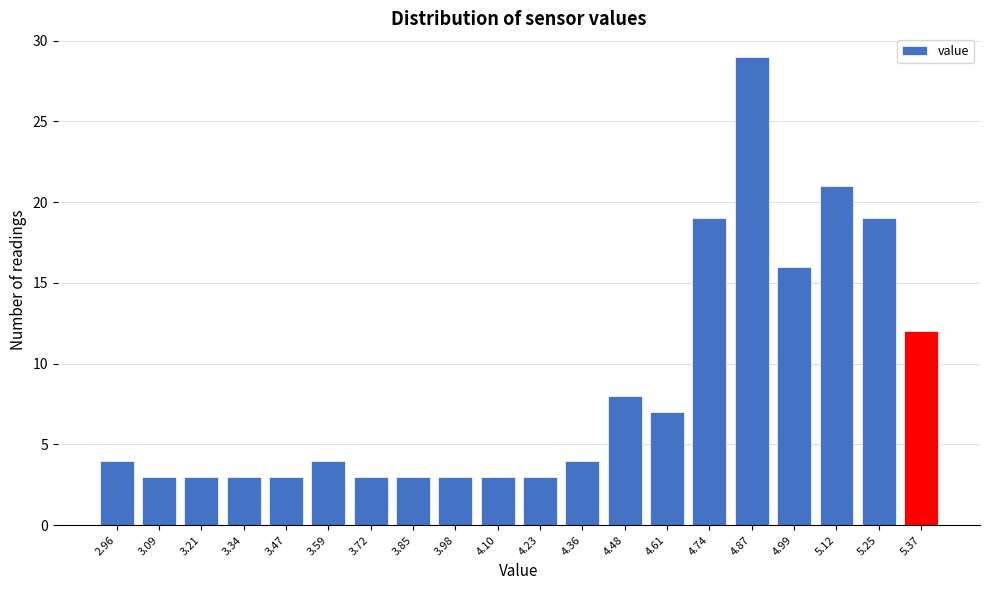

Reading right to left, list all the values displayed in this chart.

12	19	21	16	29	19	7	8	4	3	3	3	3	3	4	3	3	3	3	4